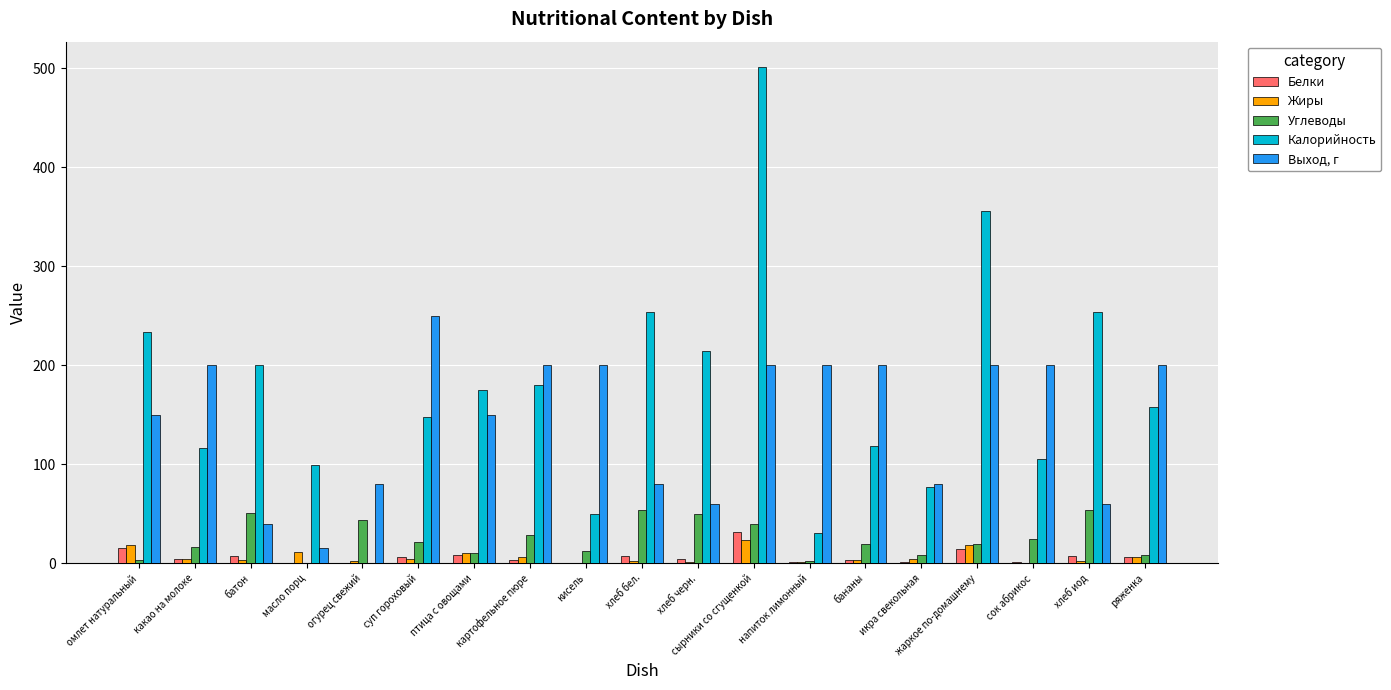

The value of Жиры at жаркое по-домашнему is 18.4. True or false?

True